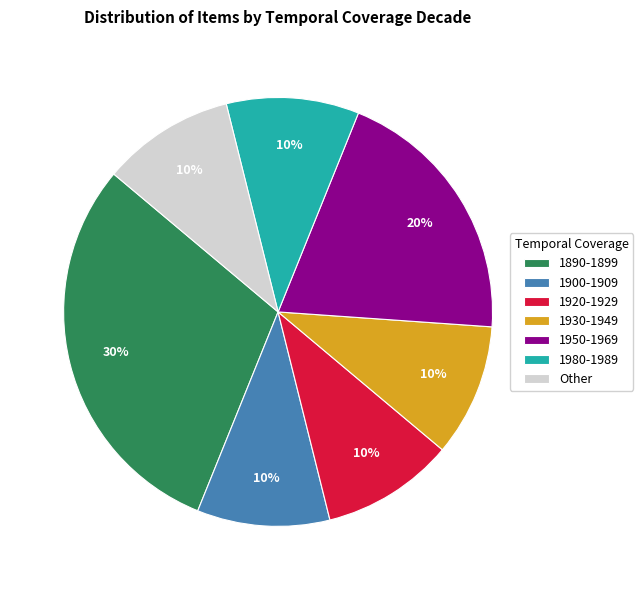

To the nearest percent, what is the difference between the 1930-1949 and 1890-1899 slice percentages?

20%